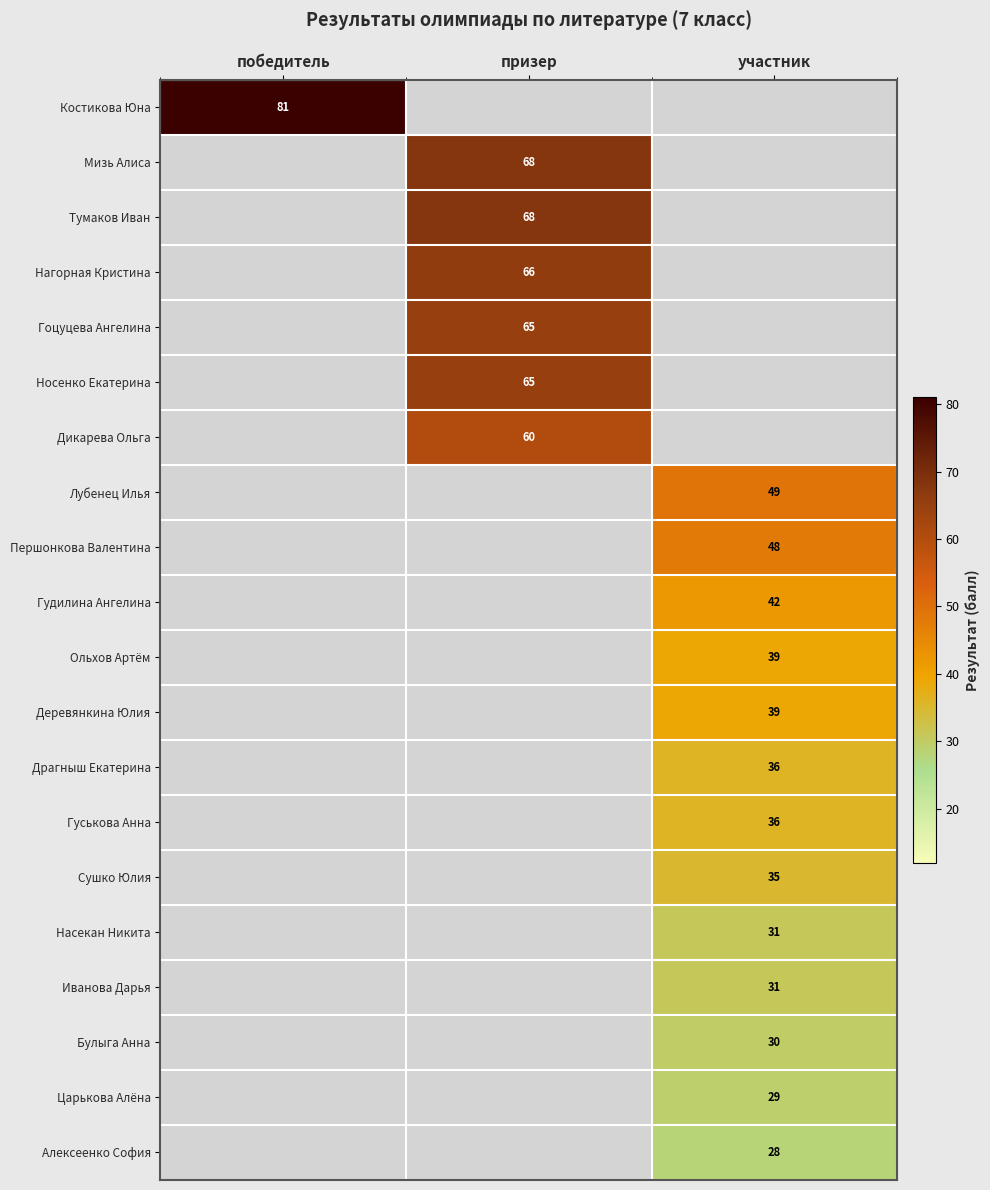

True or false: Драгныш Екатерина has a value of 36 at участник.

True